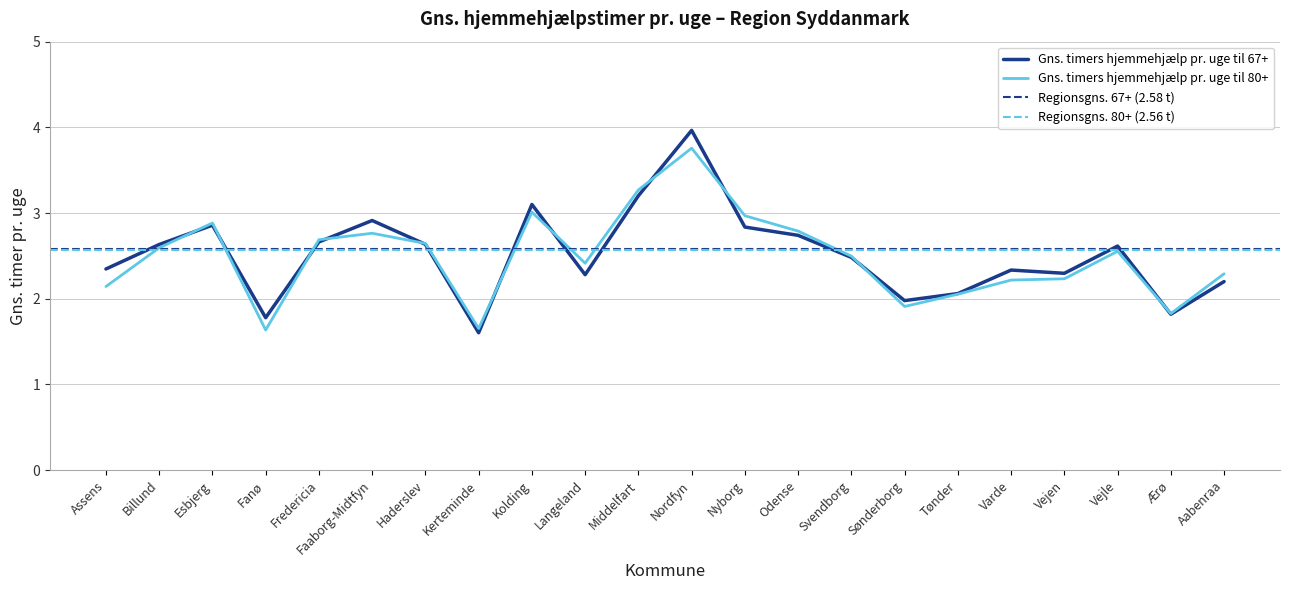

Reading left to right, transcribe all the data shown in this chart.

Gns. timers hjemmehjælp pr. uge til 67+: Assens=2.3	Billund=2.6	Esbjerg=2.9	Fanø=1.8	Fredericia=2.7	Faaborg-Midtfyn=2.9	Haderslev=2.6	Kerteminde=1.6	Kolding=3.1	Langeland=2.3	Middelfart=3.2	Nordfyn=4.0	Nyborg=2.8	Odense=2.7	Svendborg=2.5	Sønderborg=2.0	Tønder=2.1	Varde=2.3	Vejen=2.3	Vejle=2.6	Ærø=1.8	Aabenraa=2.2
Gns. timers hjemmehjælp pr. uge til 80+: Assens=2.1	Billund=2.6	Esbjerg=2.9	Fanø=1.6	Fredericia=2.7	Faaborg-Midtfyn=2.8	Haderslev=2.6	Kerteminde=1.7	Kolding=3.0	Langeland=2.4	Middelfart=3.3	Nordfyn=3.8	Nyborg=3.0	Odense=2.8	Svendborg=2.5	Sønderborg=1.9	Tønder=2.1	Varde=2.2	Vejen=2.2	Vejle=2.6	Ærø=1.8	Aabenraa=2.3